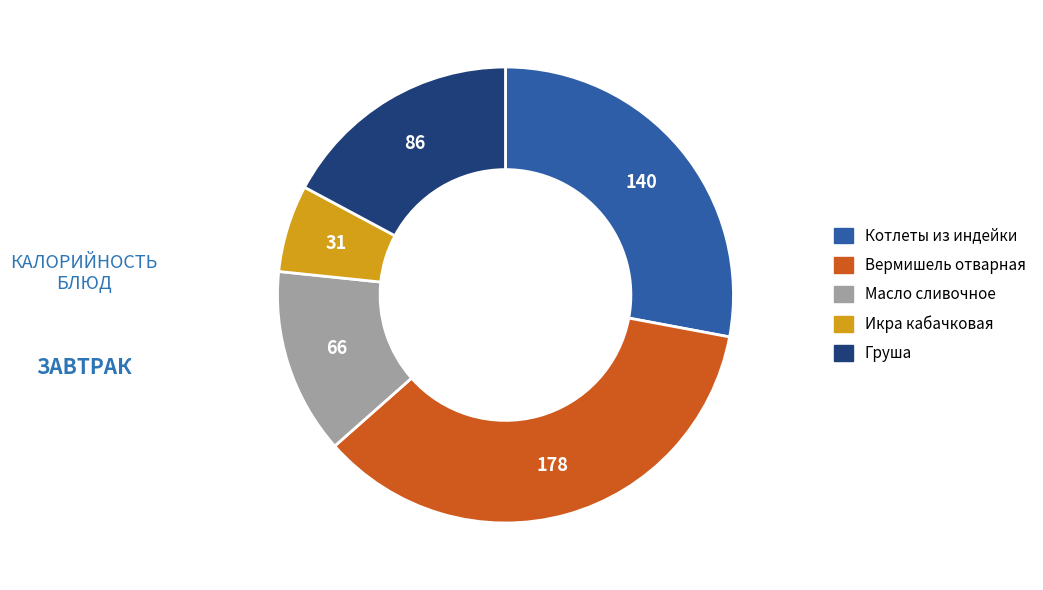

Is there a majority slice in this chart?

No